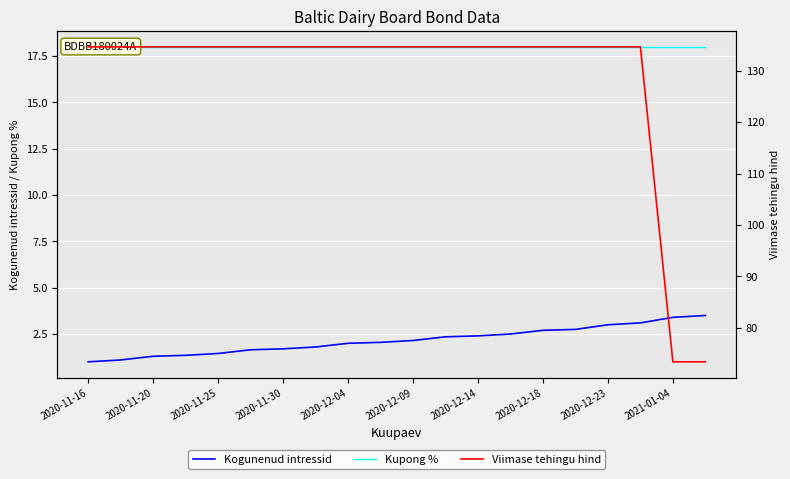

At how many categories does at least one series exceed 87?

18